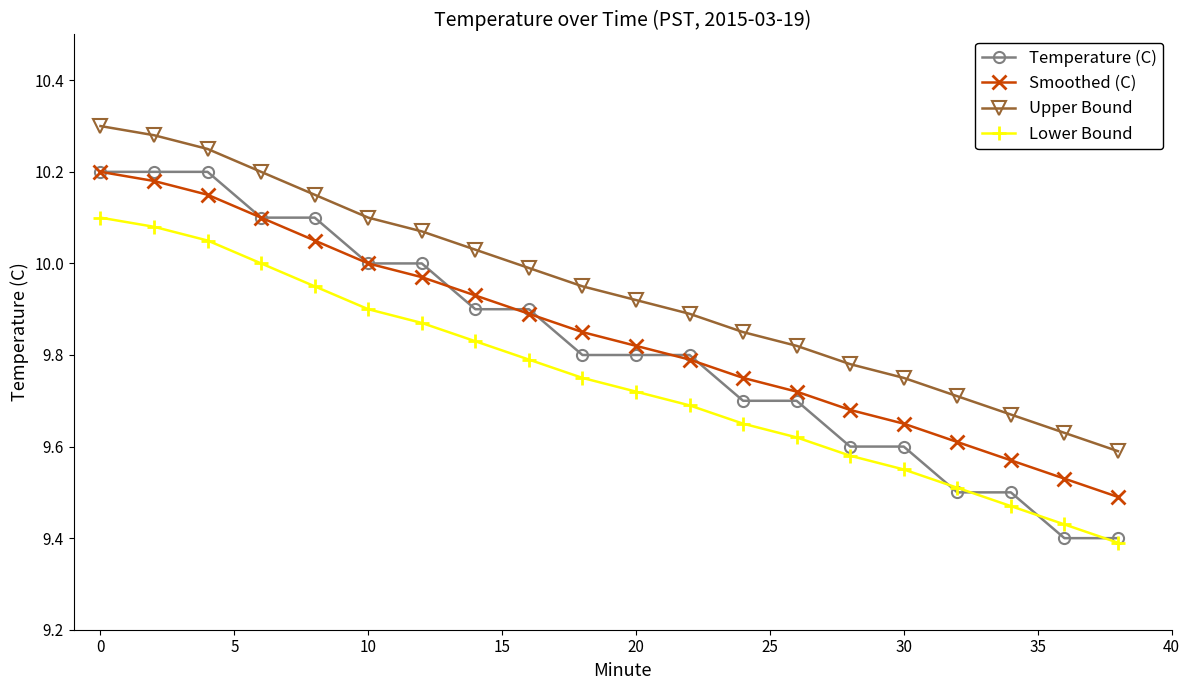

True or false: Smoothed (C) and Upper Bound intersect in this chart.

False